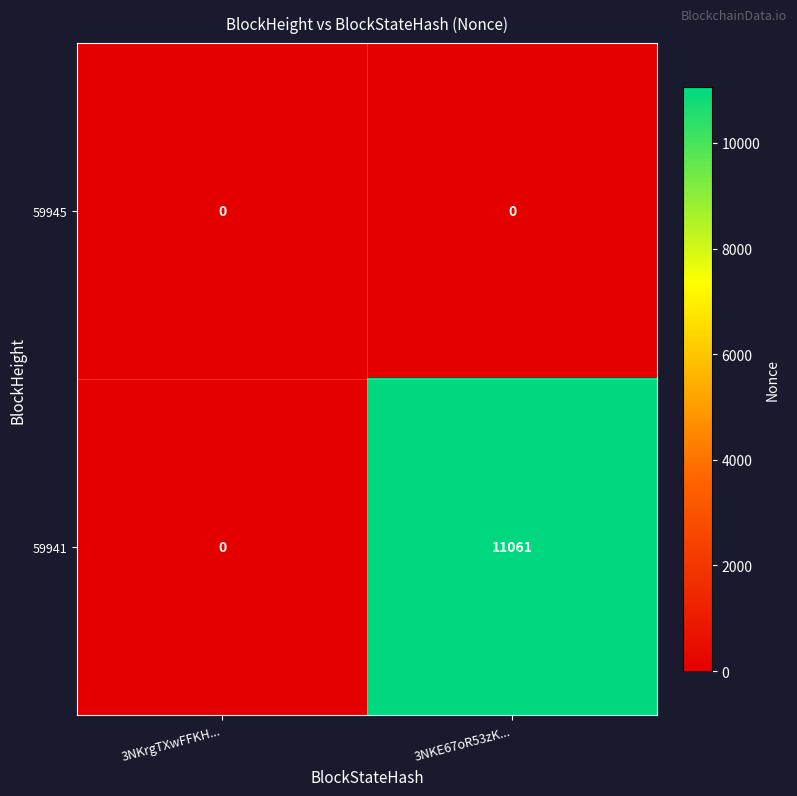

Rank the series by their average value, from highest to lowest.

59941, 59945